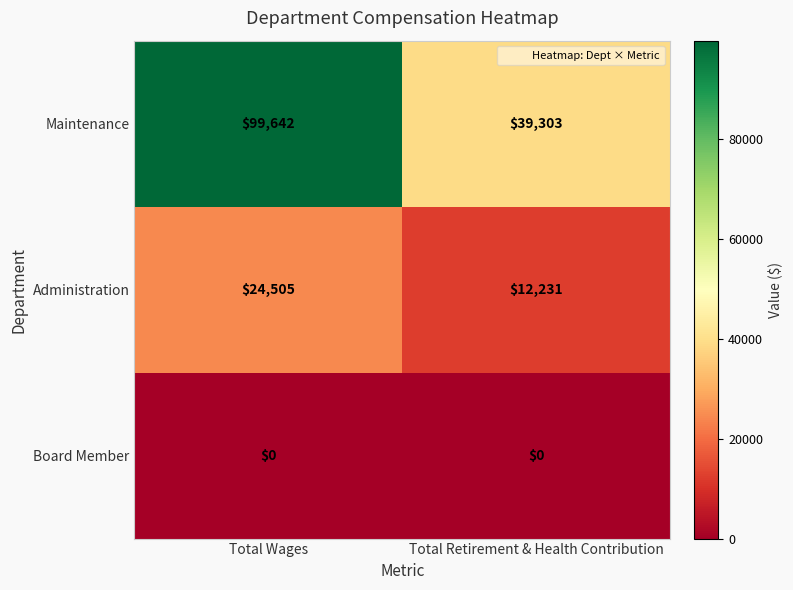

List the series in order of their peak value, lowest first.

Board Member, Administration, Maintenance